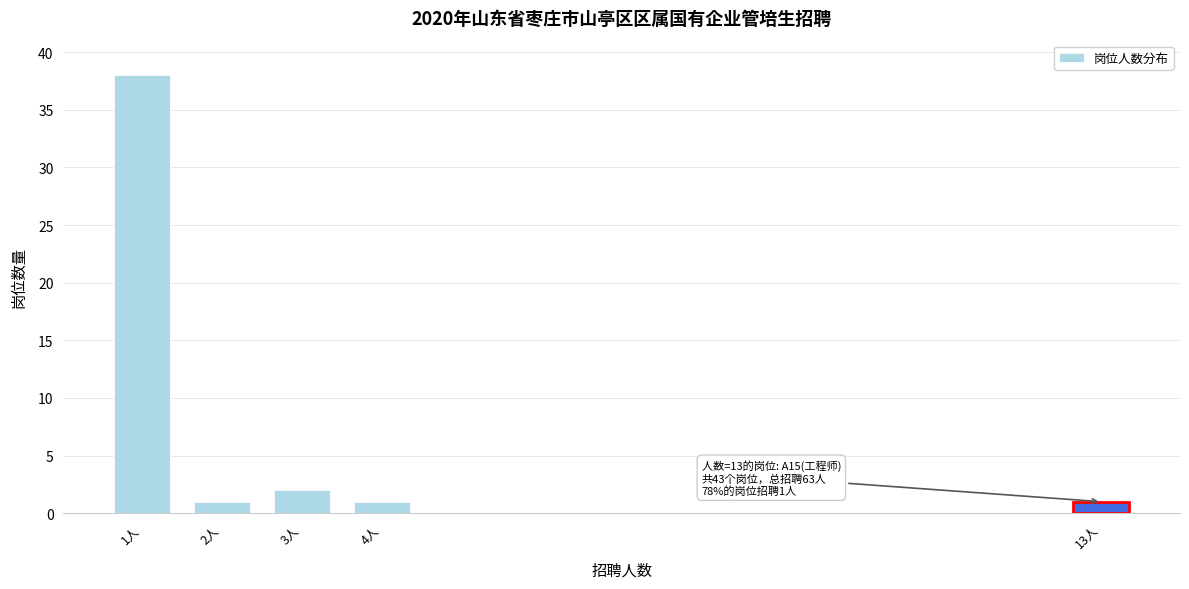

Reading left to right, transcribe all the data shown in this chart.

38	1	2	1	1